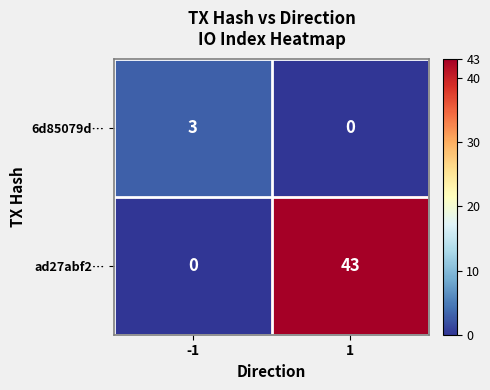

Which series has the largest total across all categories?

ad27abf2…